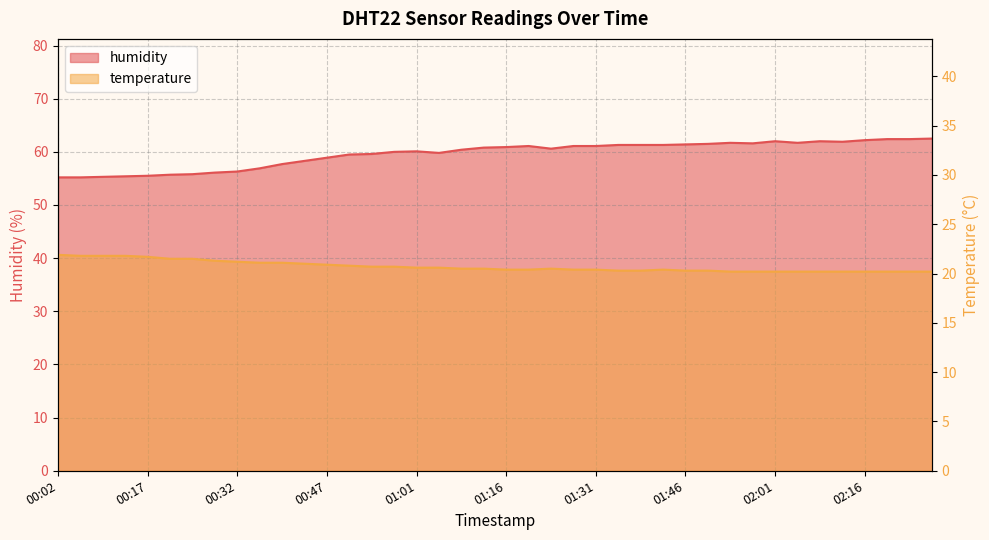

What is the total value across all series at 00:54?

80.3